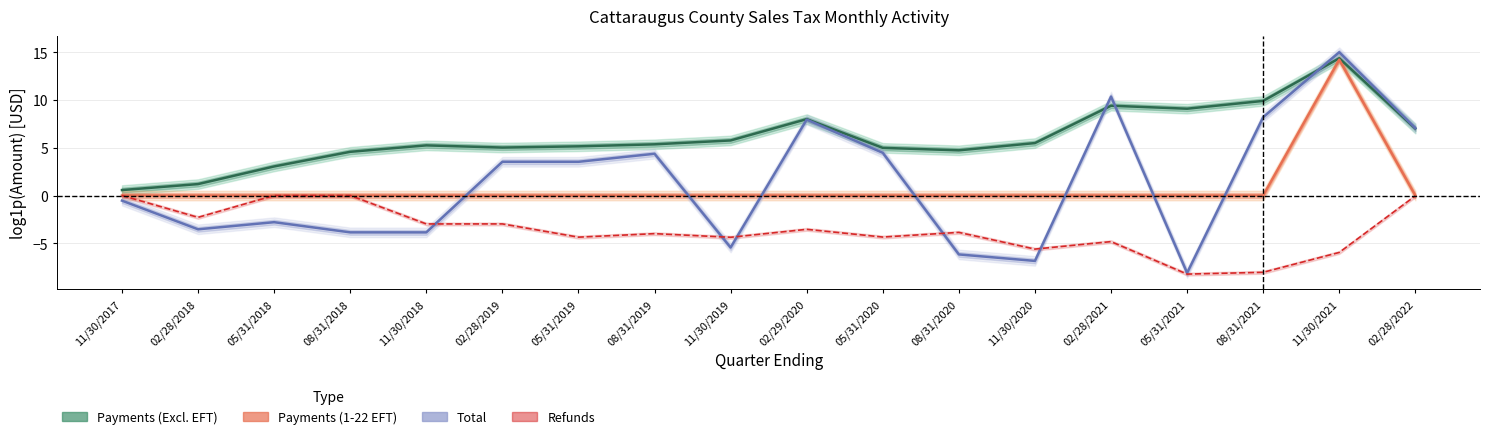

At 05/31/2018, list the series in order from smallest to largest.

Total, Payments (1-22 EFT), Refunds, Payments (Excl. EFT)